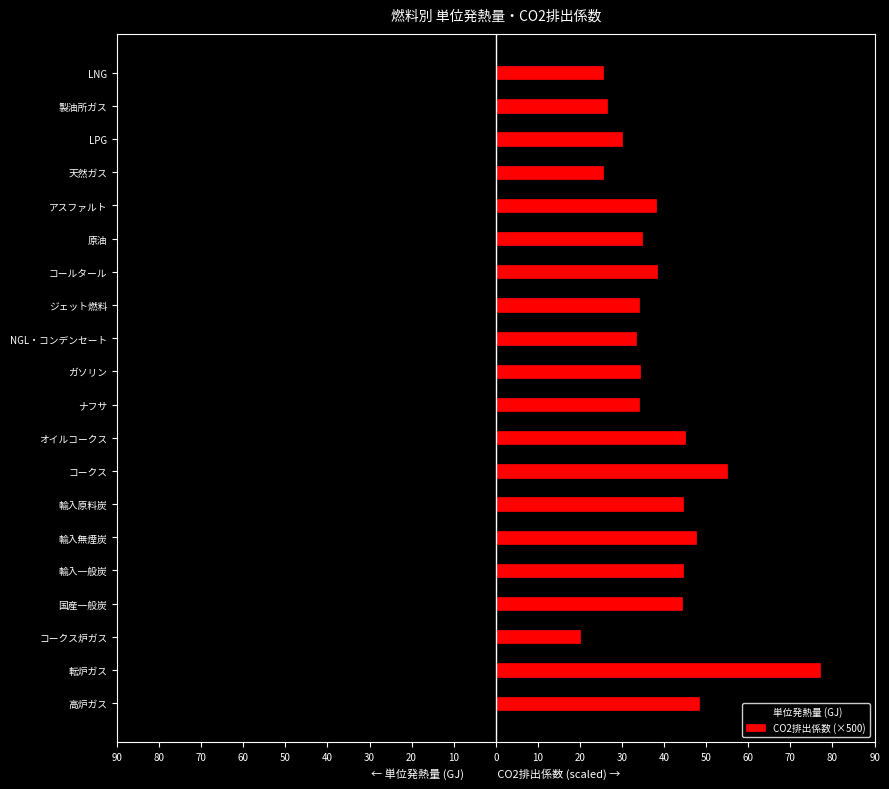

Which series has the widest spread of values?

CO2排出係数 (×500)